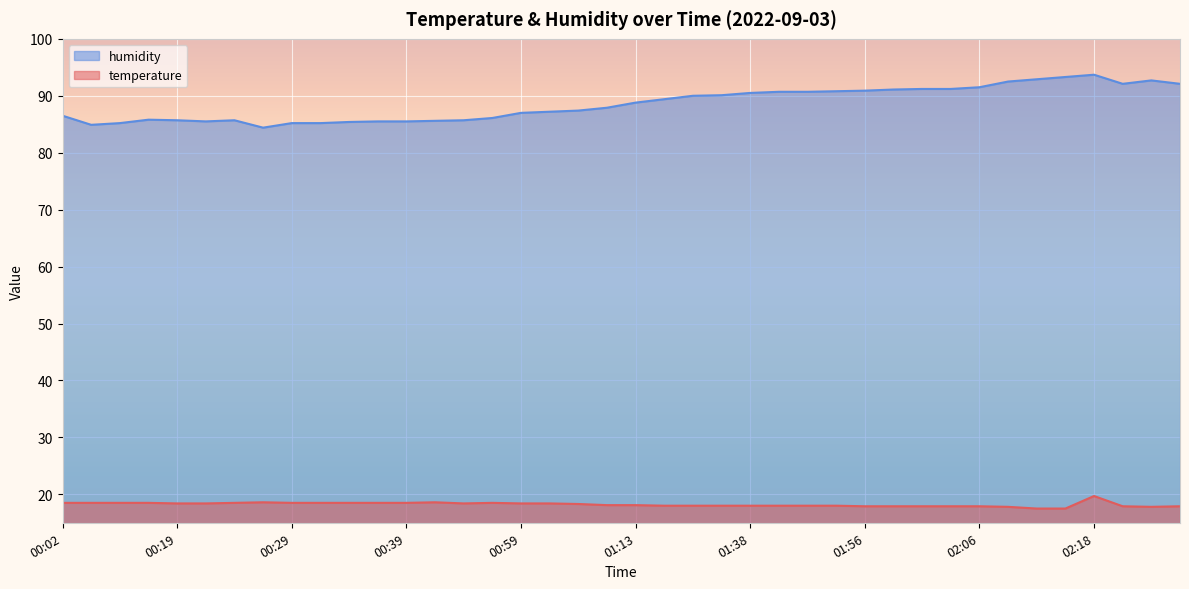

What is the minimum value shown in the chart?

17.5